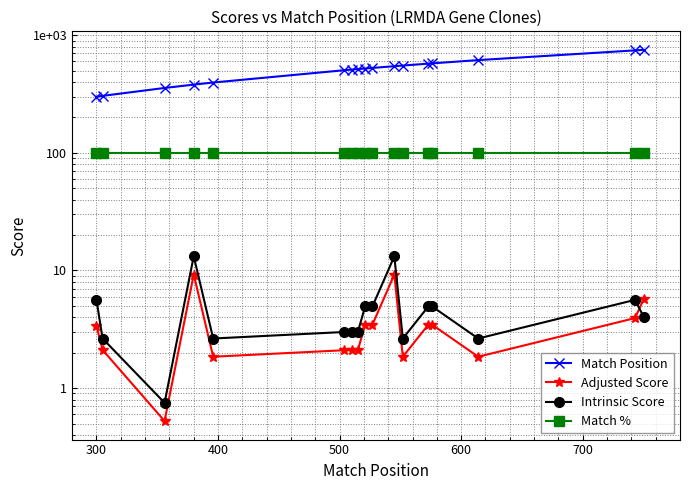

Which series ends up on top after the final intersection of Intrinsic Score and Adjusted Score?

Adjusted Score